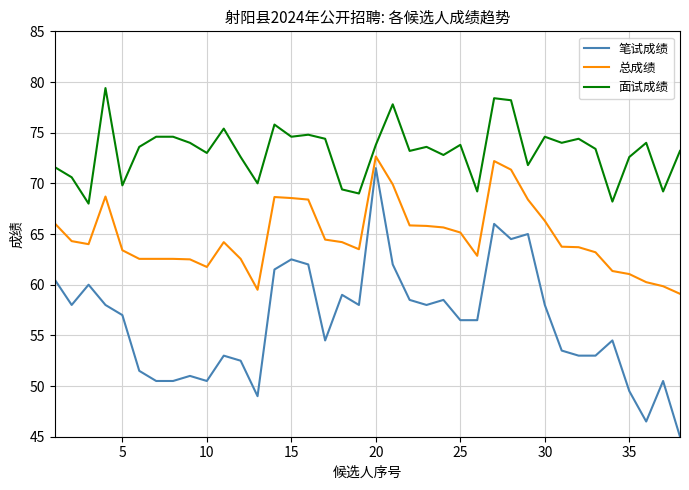

How many distinct data groups are displayed?

3